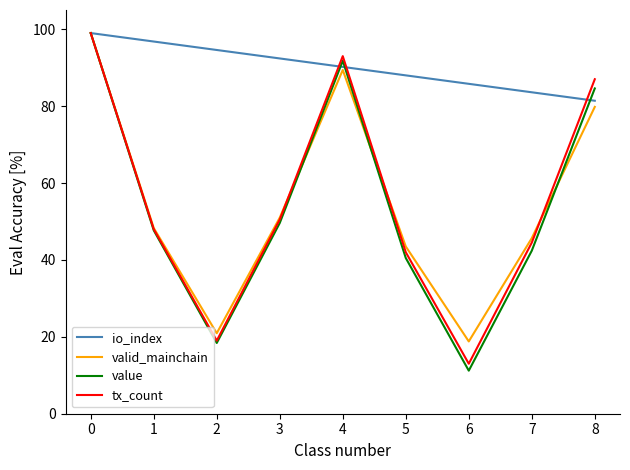

True or false: tx_count has more than 1 interior local peaks.

False